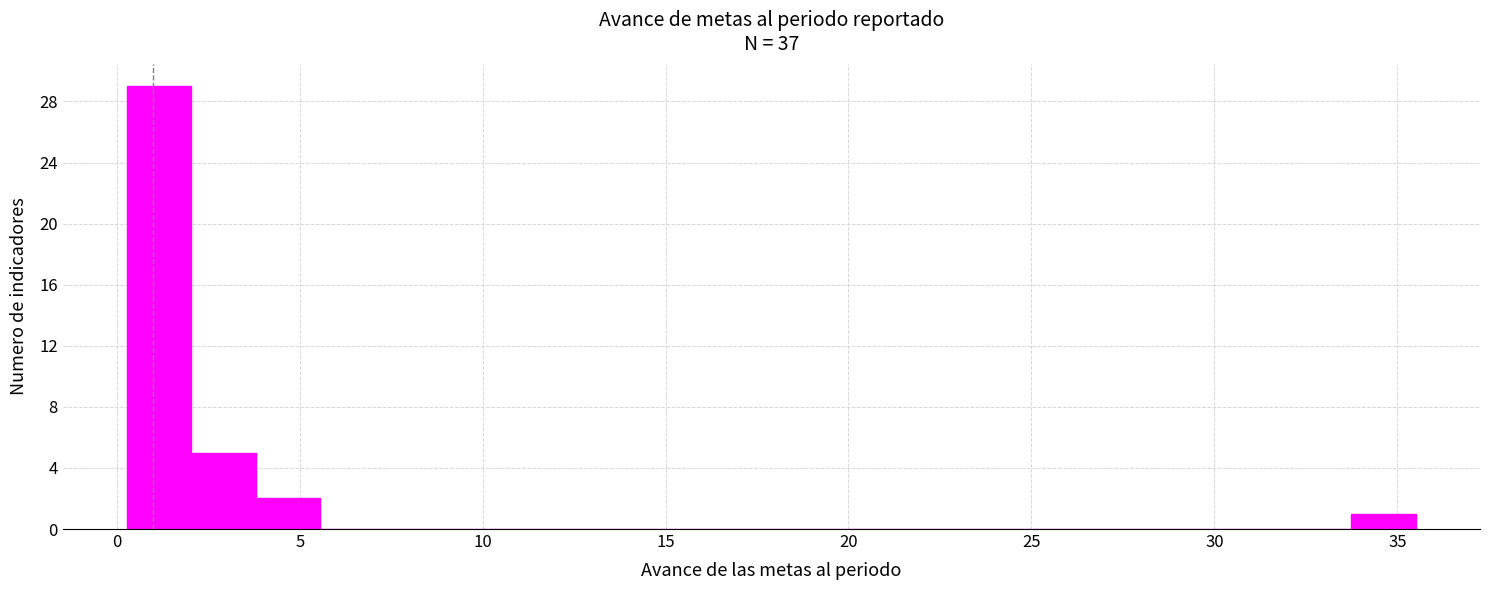

Read against the x-axis, roughly where is the centre of the tallest bar?

1.0